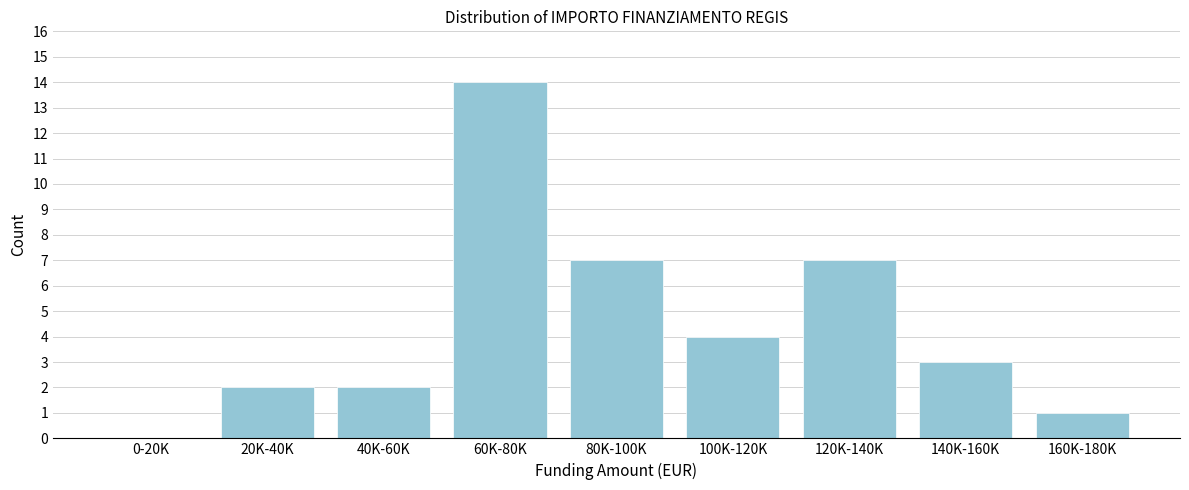

Reading left to right, extract all data points from this chart.

0-20K=0	20K-40K=2	40K-60K=2	60K-80K=14	80K-100K=7	100K-120K=4	120K-140K=7	140K-160K=3	160K-180K=1